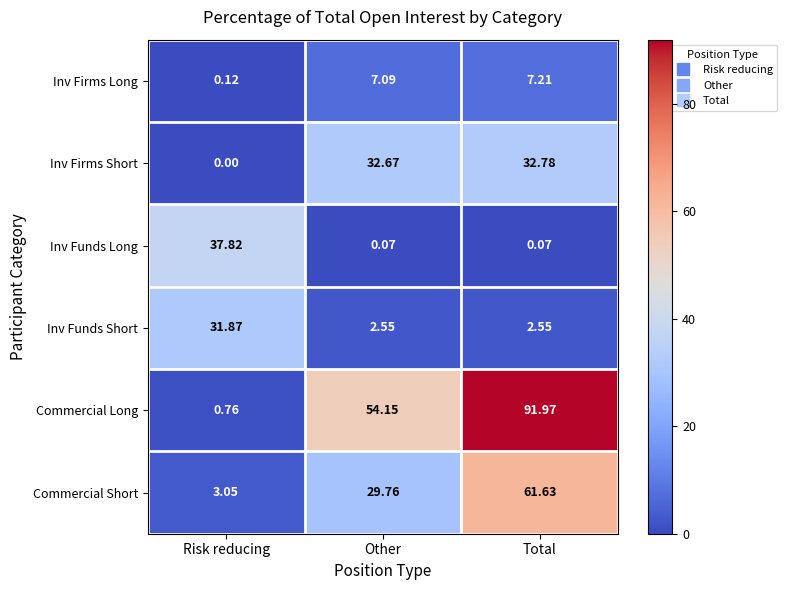

At which category does the chart reach its peak across all series?

Total